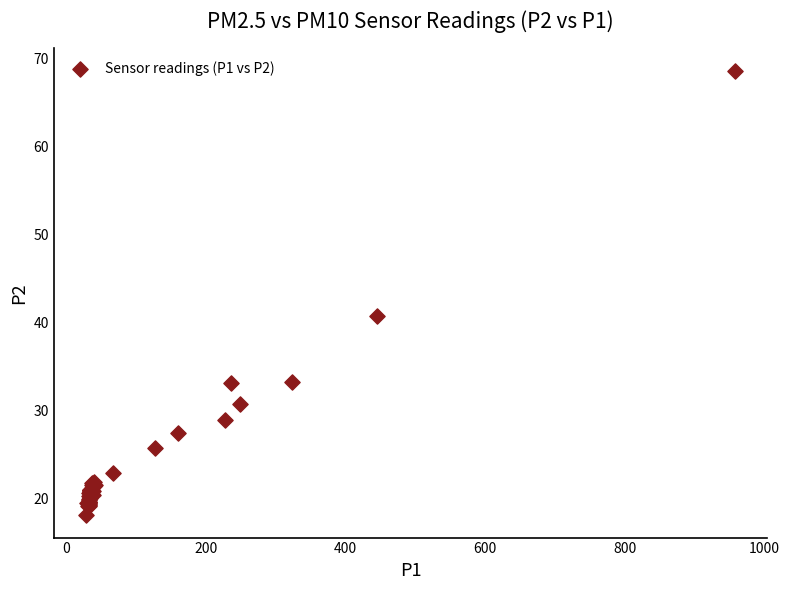

What Y value in the scatter plot is closest to 43?

40.8